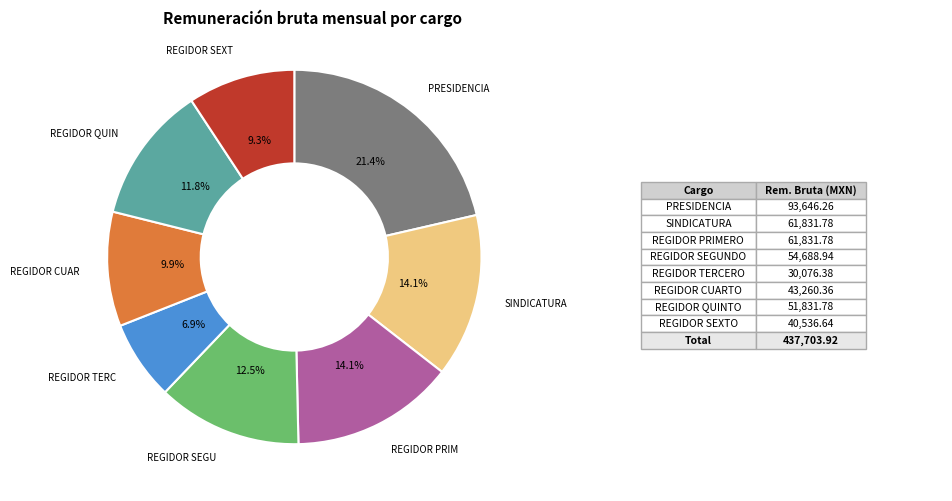

Is there a majority slice in this chart?

No